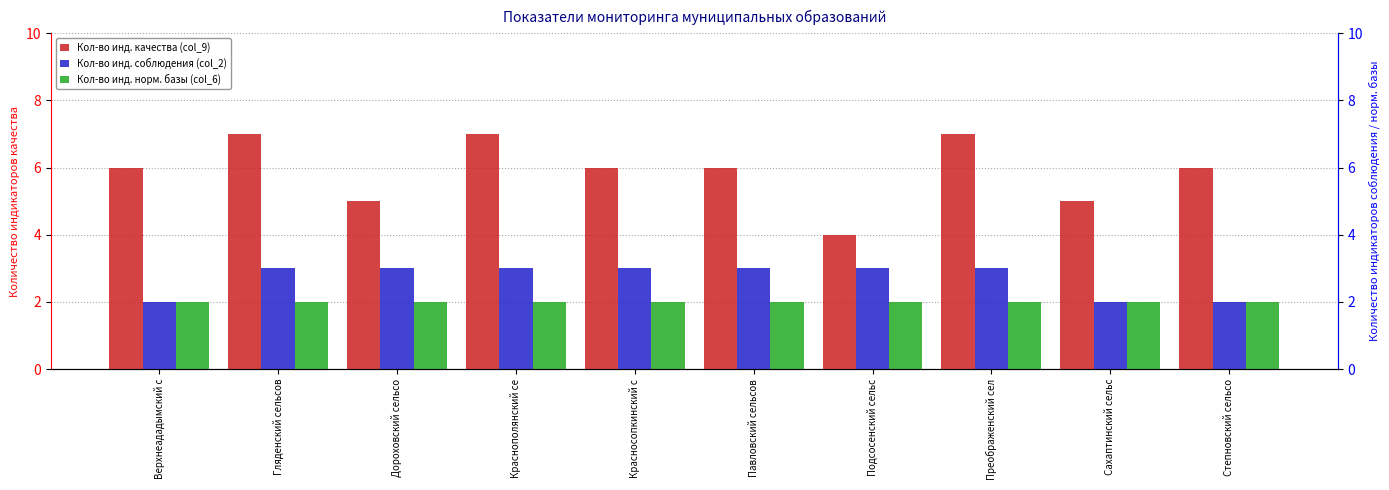

What is the sum of all Кол-во инд. качества (col_9) values?

59